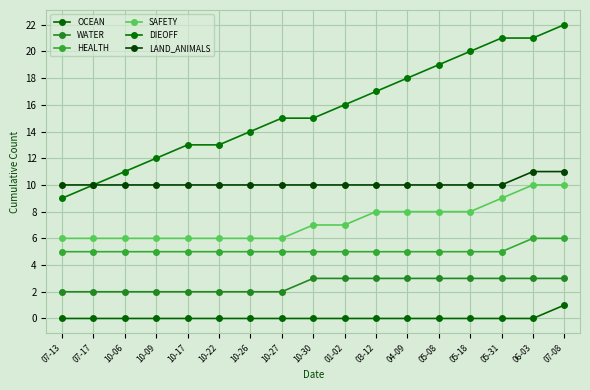

List the series in order of their peak value, lowest first.

OCEAN, WATER, HEALTH, SAFETY, LAND_ANIMALS, DIEOFF